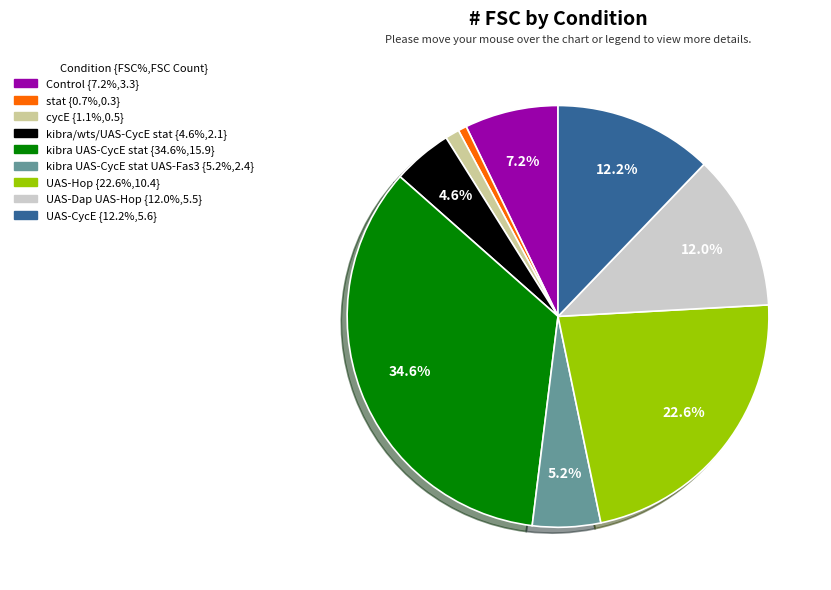

Does any single category account for the majority?

No